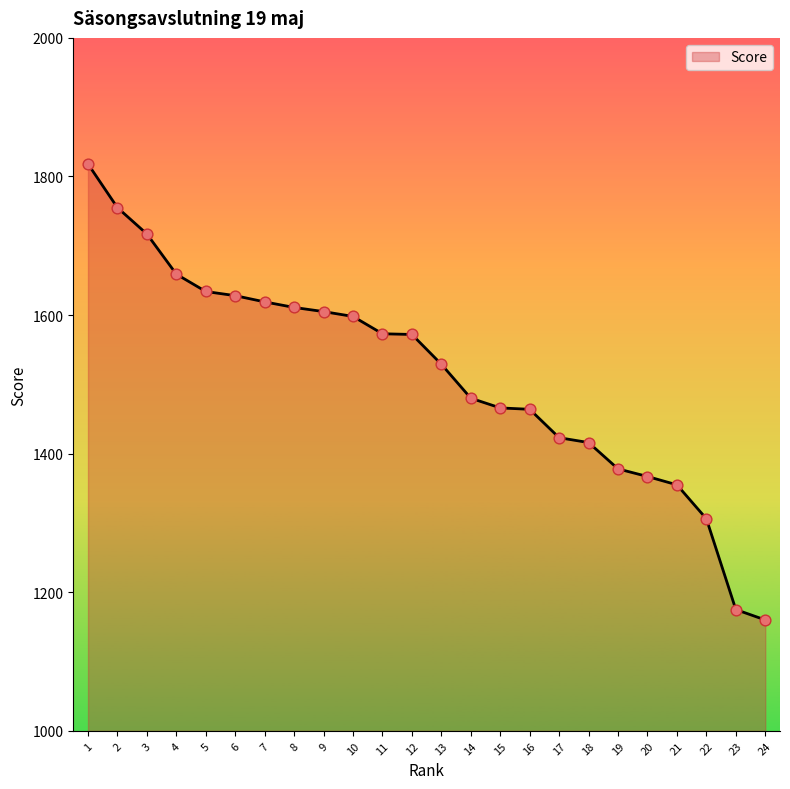

Which has a higher value, 9 or 6?

6